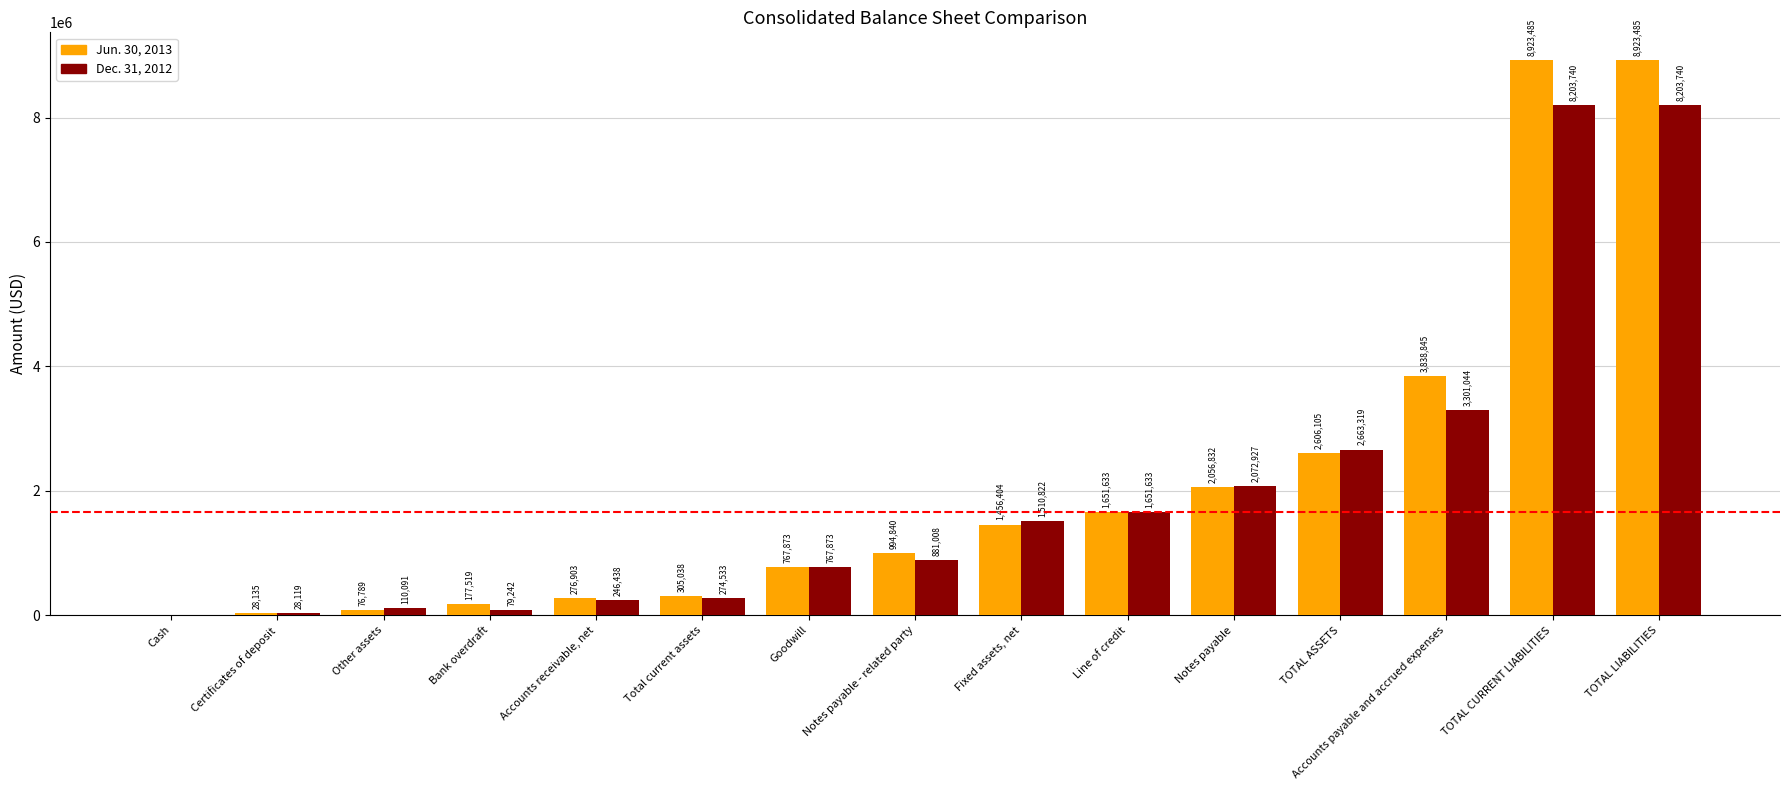

What is the sum of the Jun. 30, 2013 values at TOTAL CURRENT LIABILITIES and TOTAL ASSETS?

11529590